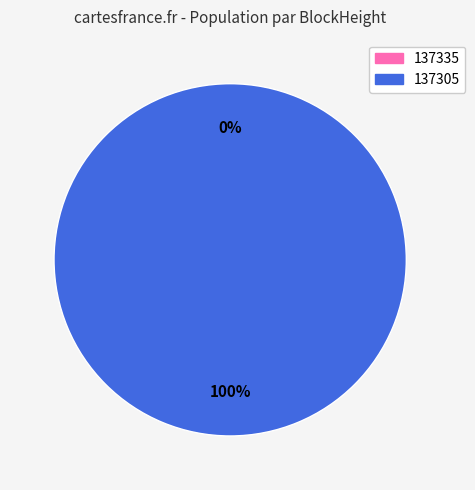

How many slices are in this pie chart?

2